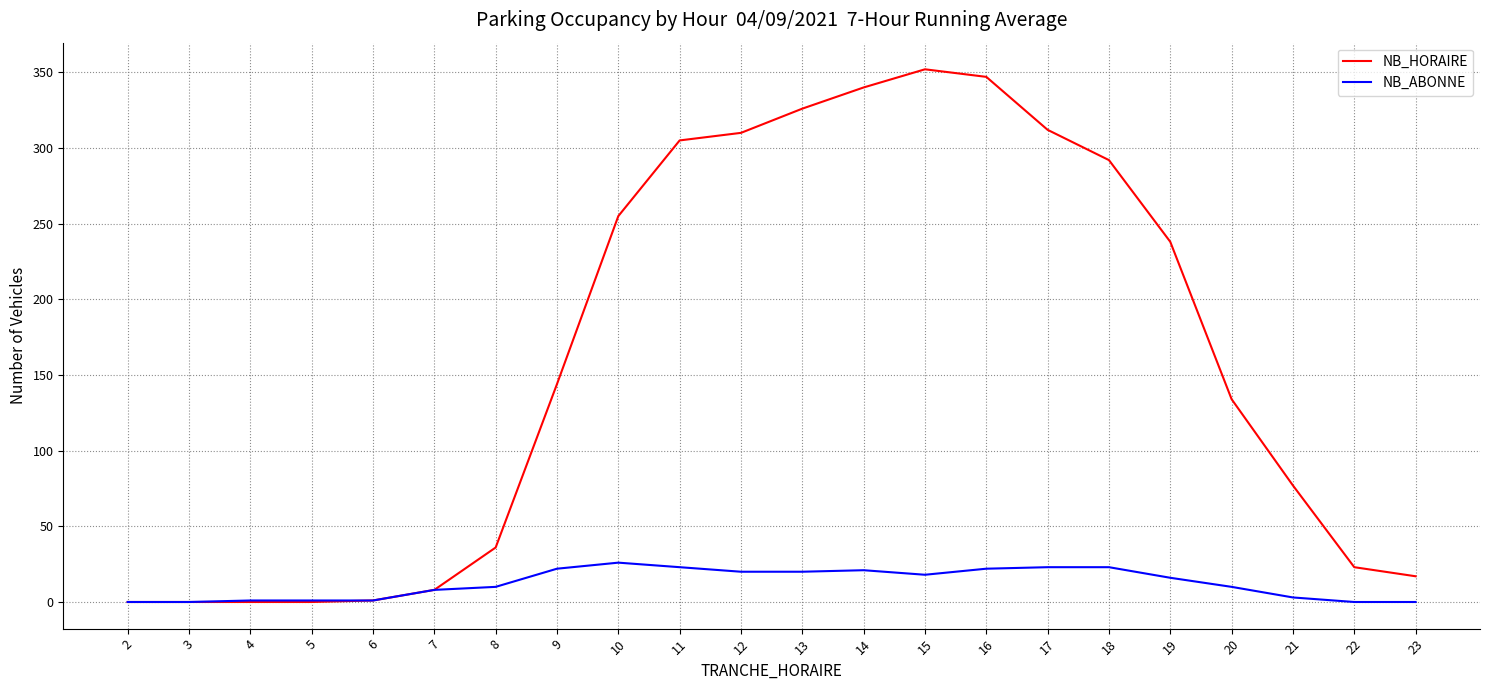

What is the greatest value displayed?

352